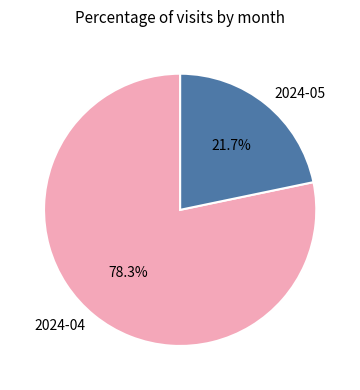

Is there any slice that represents more than half of the pie?

Yes